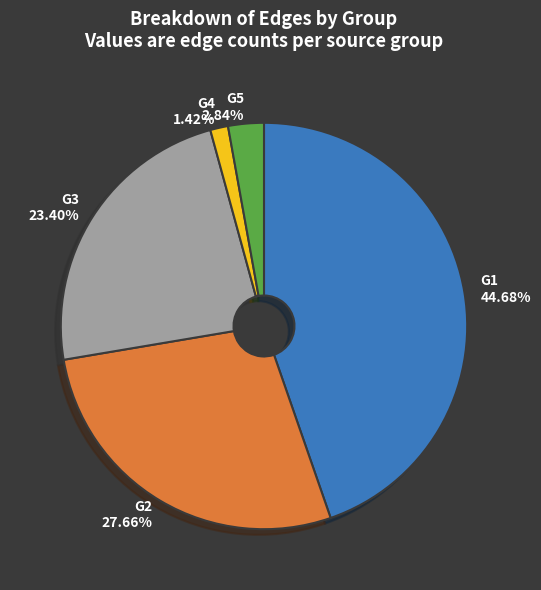

What percentage is NOT represented by G4?

98.6%